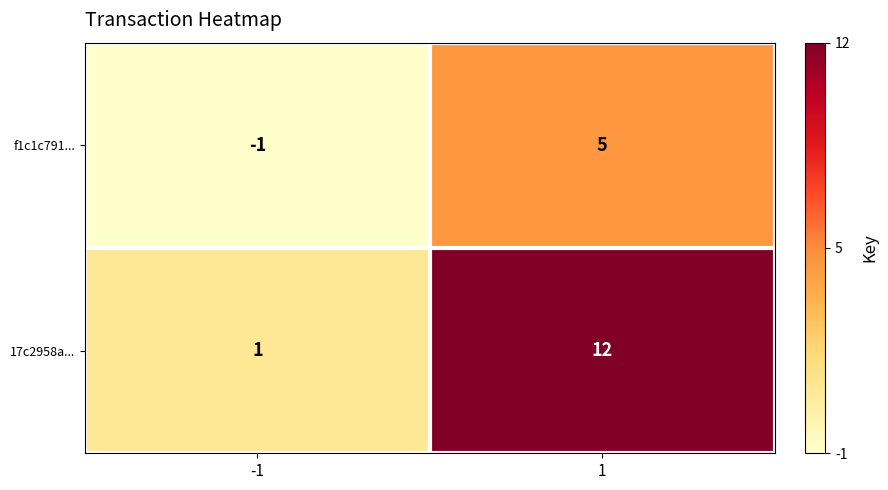

List the series in order of their peak value, lowest first.

f1c1c791..., 17c2958a...